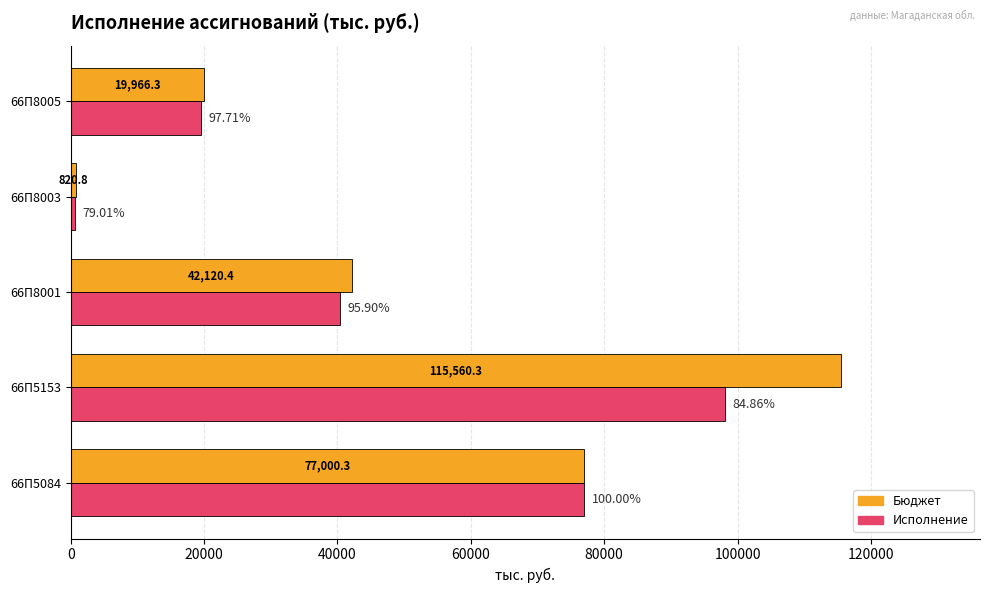

At 66П8003, list the series in order from largest to smallest.

Бюджет, Исполнение